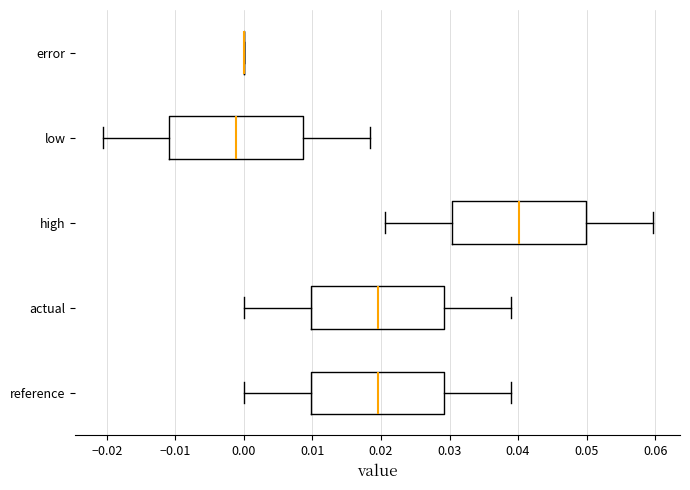

Reading bottom to top, read every box against the x-axis: the position of its median line, the range the box covers, and the ends of its whiskers. The values are not printed on the chart, so give them approximately, as read against the axis.

reference: median 0.020, box 0.010 to 0.029, whiskers 0.000 to 0.039
actual: median 0.020, box 0.010 to 0.029, whiskers 0.000 to 0.039
high: median 0.040, box 0.030 to 0.050, whiskers 0.021 to 0.060
low: median -0.001, box -0.011 to 0.009, whiskers -0.021 to 0.018
error: box collapsed to a line at 0.000, whiskers 0.000 to 0.000